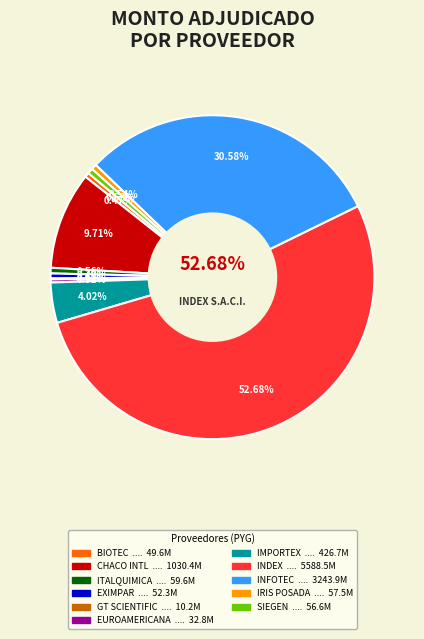

What is the change in value from DROGUERIA ITALQUIMICA to G T SCIENTIFIC S.A.?

-49498000